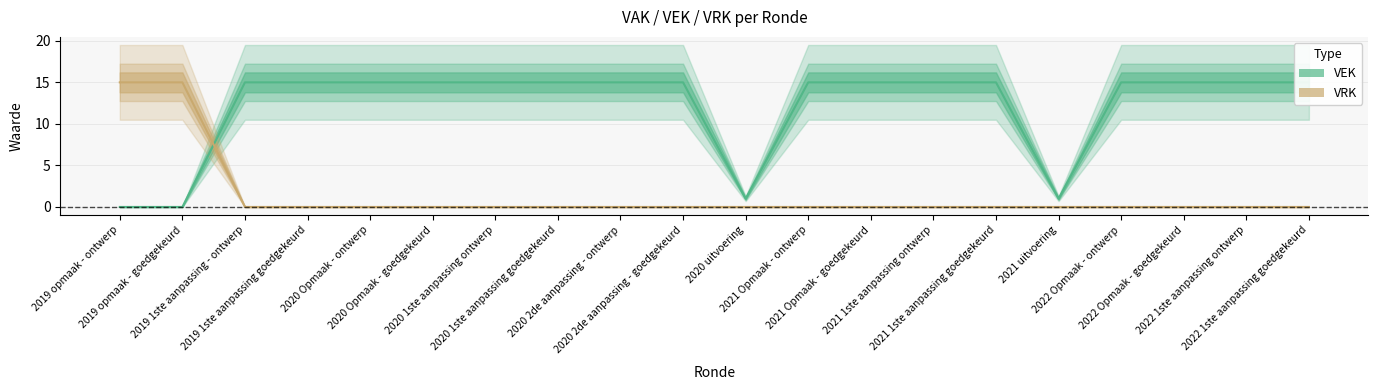

Where do VEK and VRK first cross each other?

2019 opmaak - goedgekeurd and 2019 1ste aanpassing - ontwerp